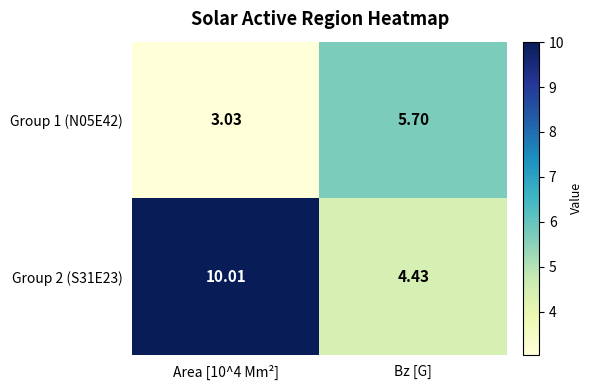

Is the value of Group 1 (N05E42) at Bz [G] greater than the value of Group 2 (S31E23) at Bz [G]?

Yes